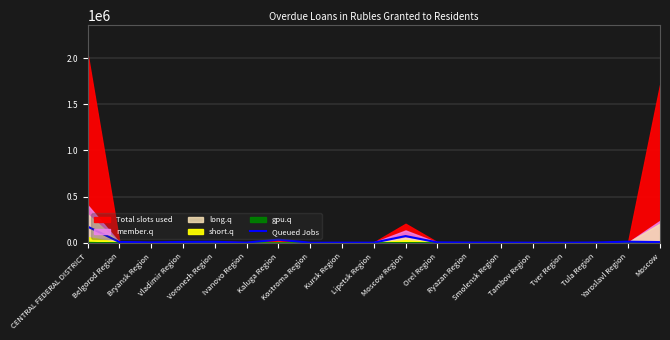

What is the value of the 2nd point from the left?

8895